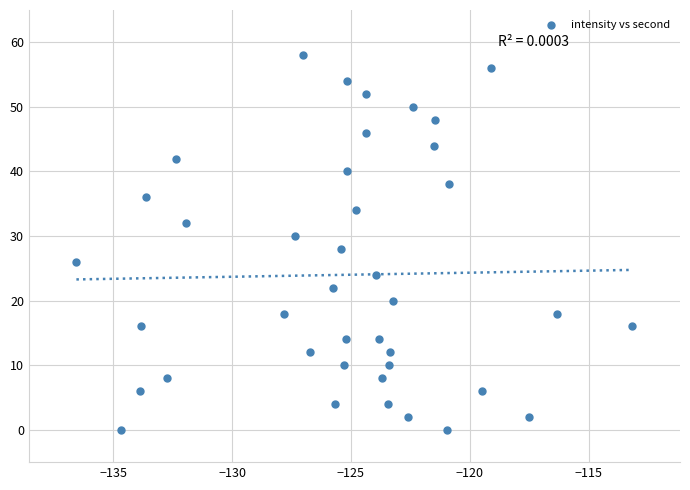

What is the range of Y values (max minus min)?

58